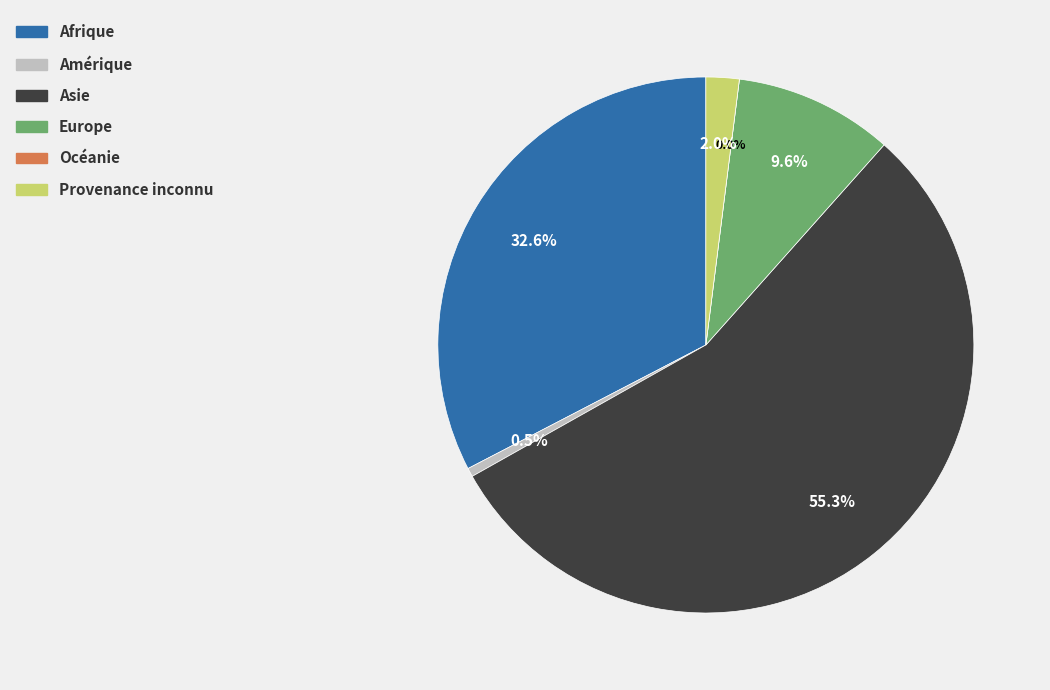

How much of the chart is everything except Asie?

44.7%